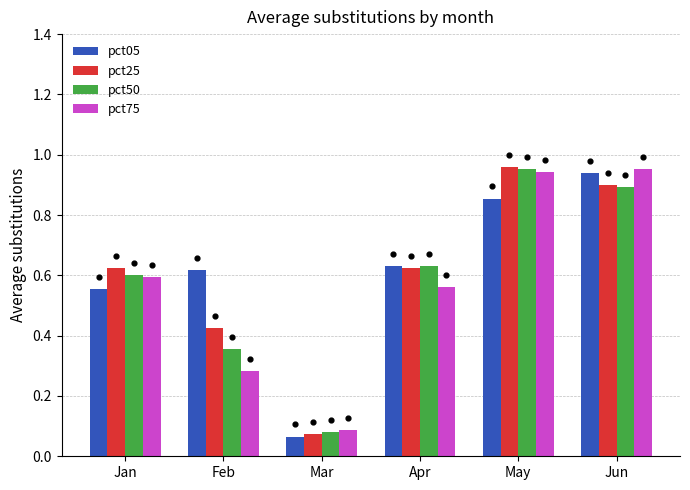

Which series has the largest total across all categories?

pct05